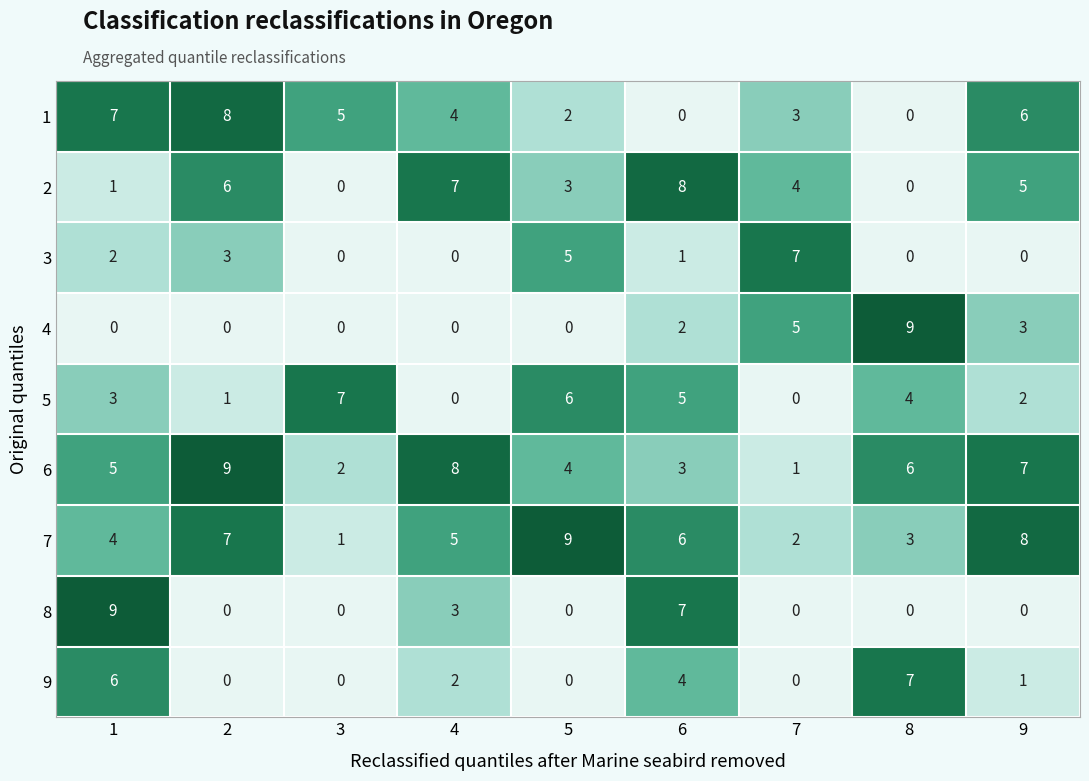

At 1, list the series in order from smallest to largest.

4, 2, 3, 5, 7, 6, 9, 1, 8